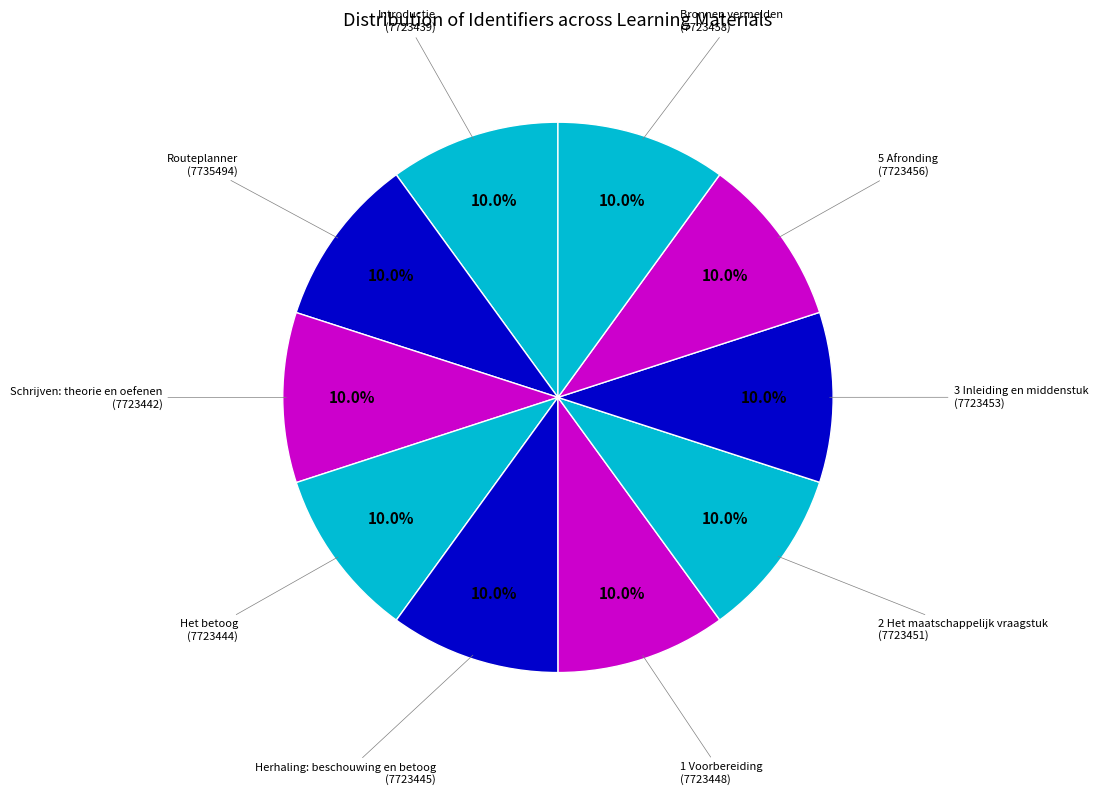

Which slice is the smallest?

Introductie